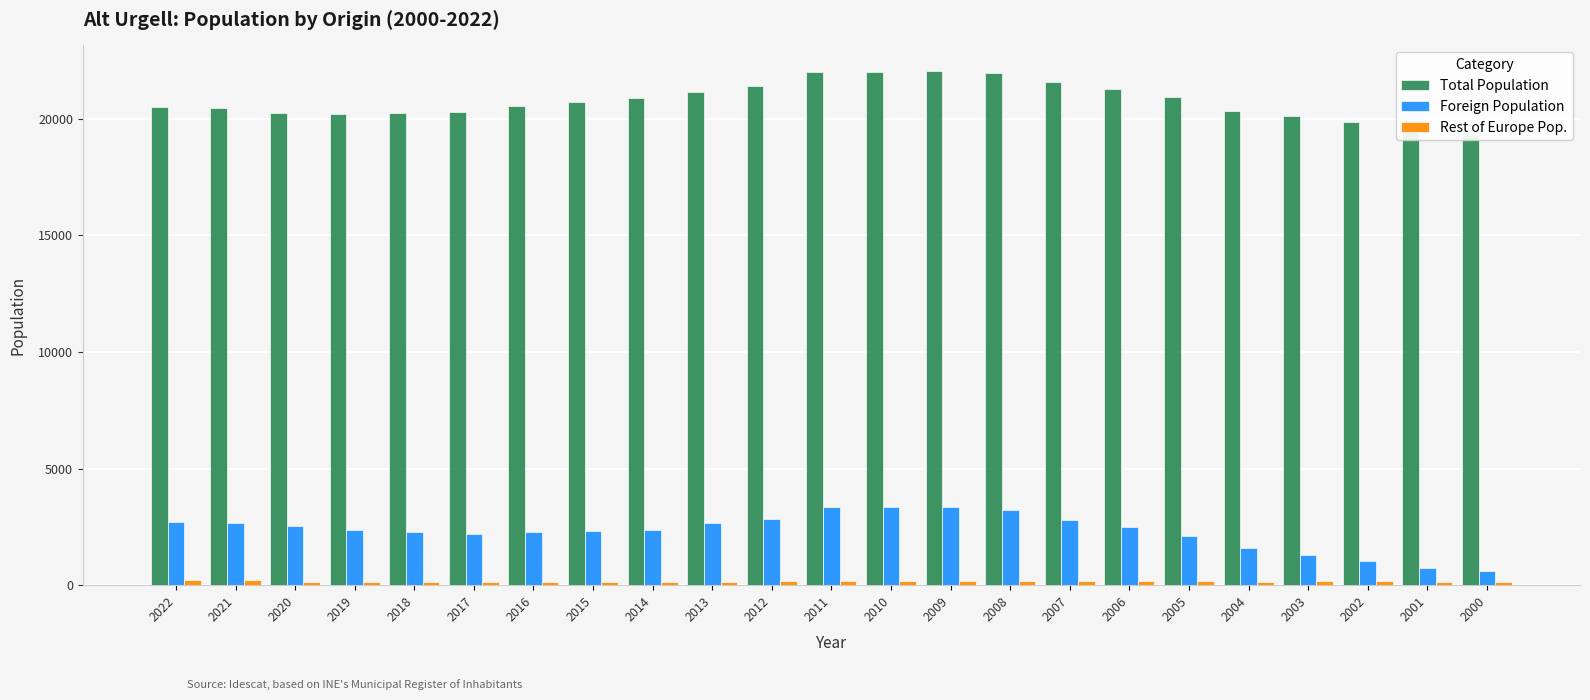

Which category has the lowest value in the Foreign Population series?

2000